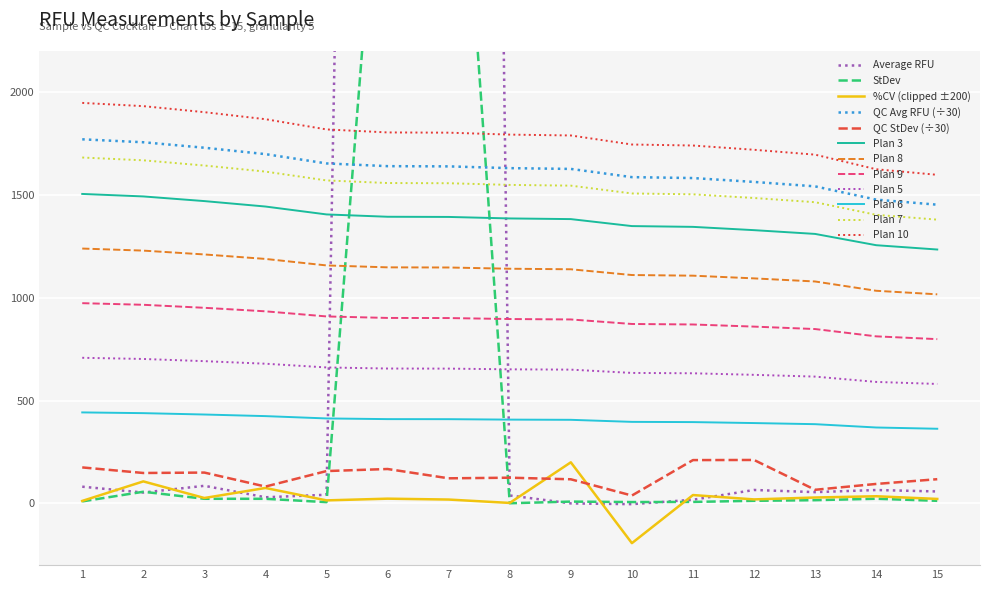

What is the total value across all series at 3?

108.4